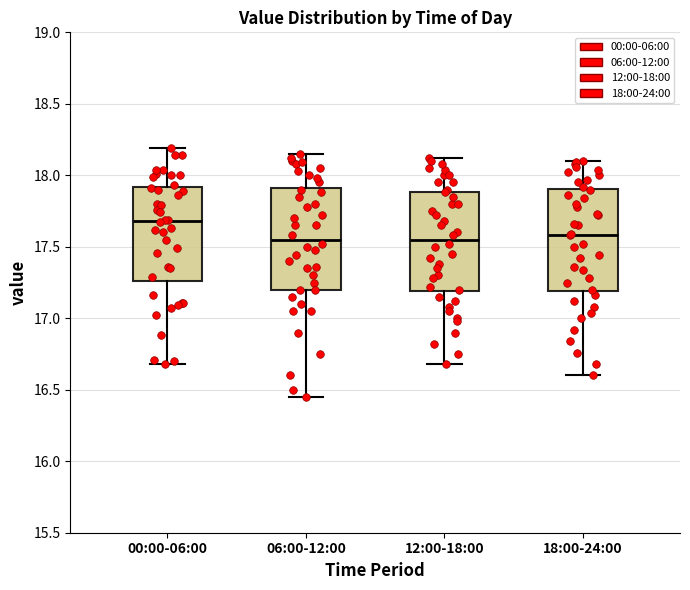

Reading left to right, read every box against the y-axis: the position of its median line, the range the box covers, and the ends of its whiskers. The values are not printed on the chart, so give them approximately, as read against the axis.

00:00-06:00: median 17.70, box 17.25 to 17.90, whiskers 16.70 to 18.20
06:00-12:00: median 17.55, box 17.20 to 17.90, whiskers 16.45 to 18.15
12:00-18:00: median 17.55, box 17.20 to 17.90, whiskers 16.70 to 18.10
18:00-24:00: median 17.60, box 17.20 to 17.90, whiskers 16.60 to 18.10